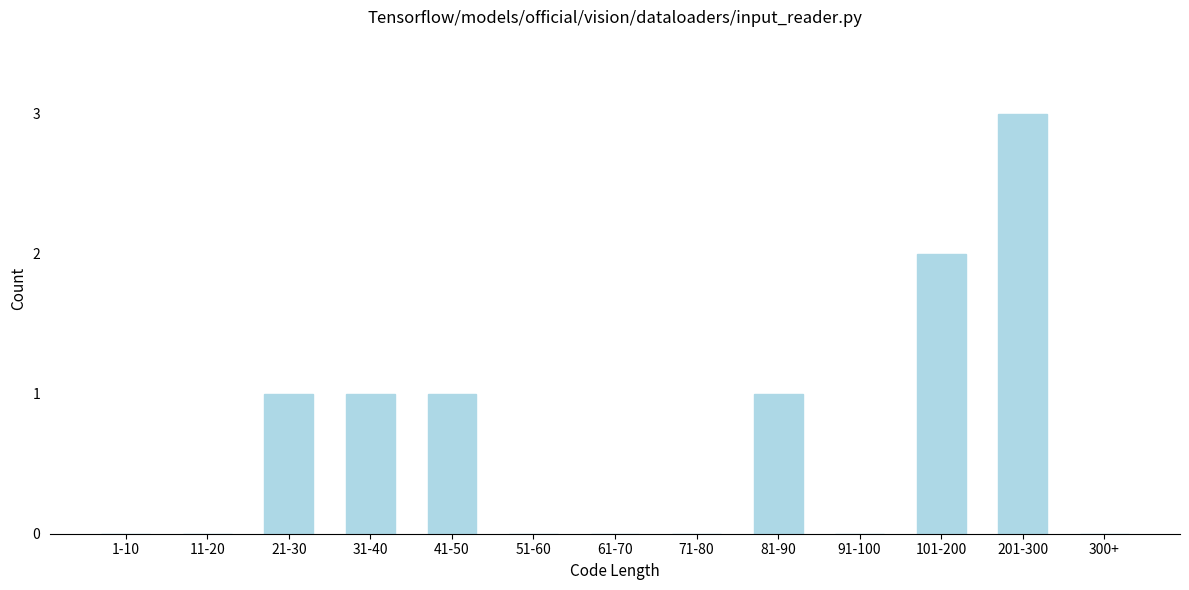

Reading left to right, list all the values displayed in this chart.

1-10=0	11-20=0	21-30=1	31-40=1	41-50=1	51-60=0	61-70=0	71-80=0	81-90=1	91-100=0	101-200=2	201-300=3	300+=0